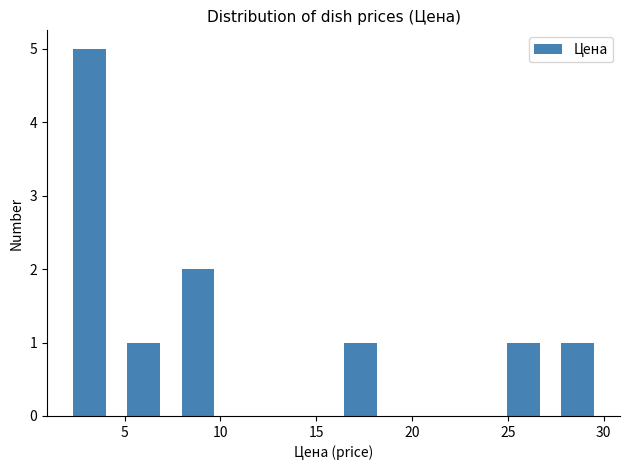

Which range on the x-axis has the tallest bar?

2.0 to 4.5